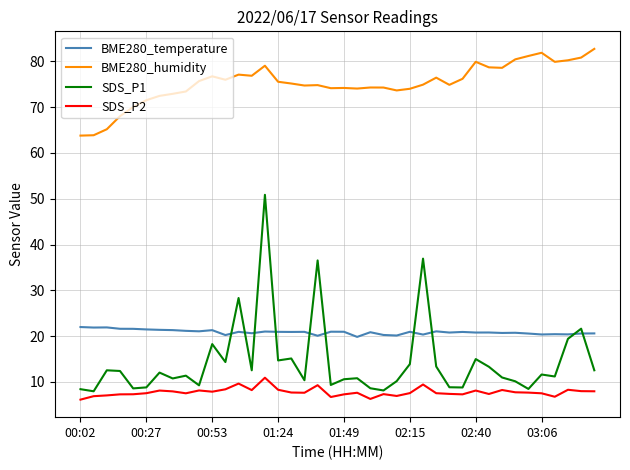

In BME280_temperature, how many points are higher than both neighbors (excluding endpoints)?

13